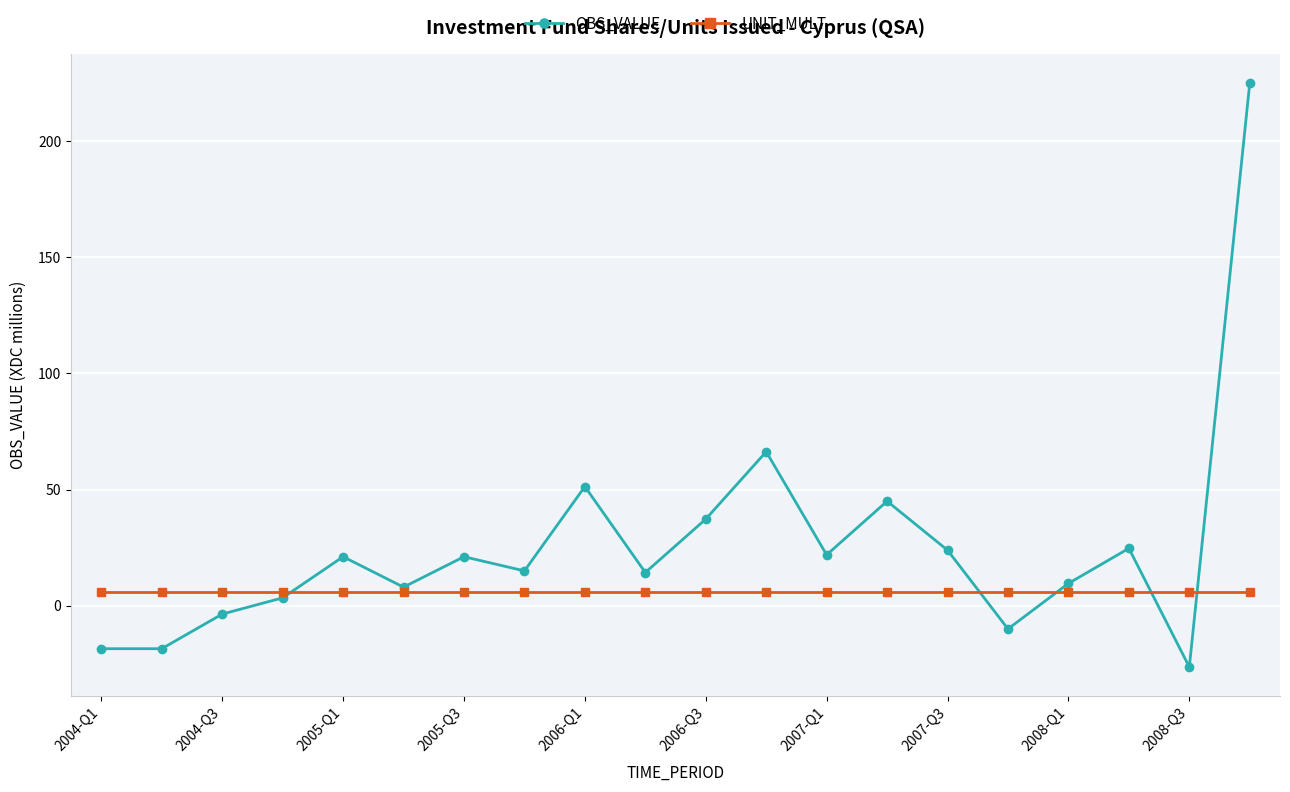

What is the highest value of the UNIT_MULT series?

6.0